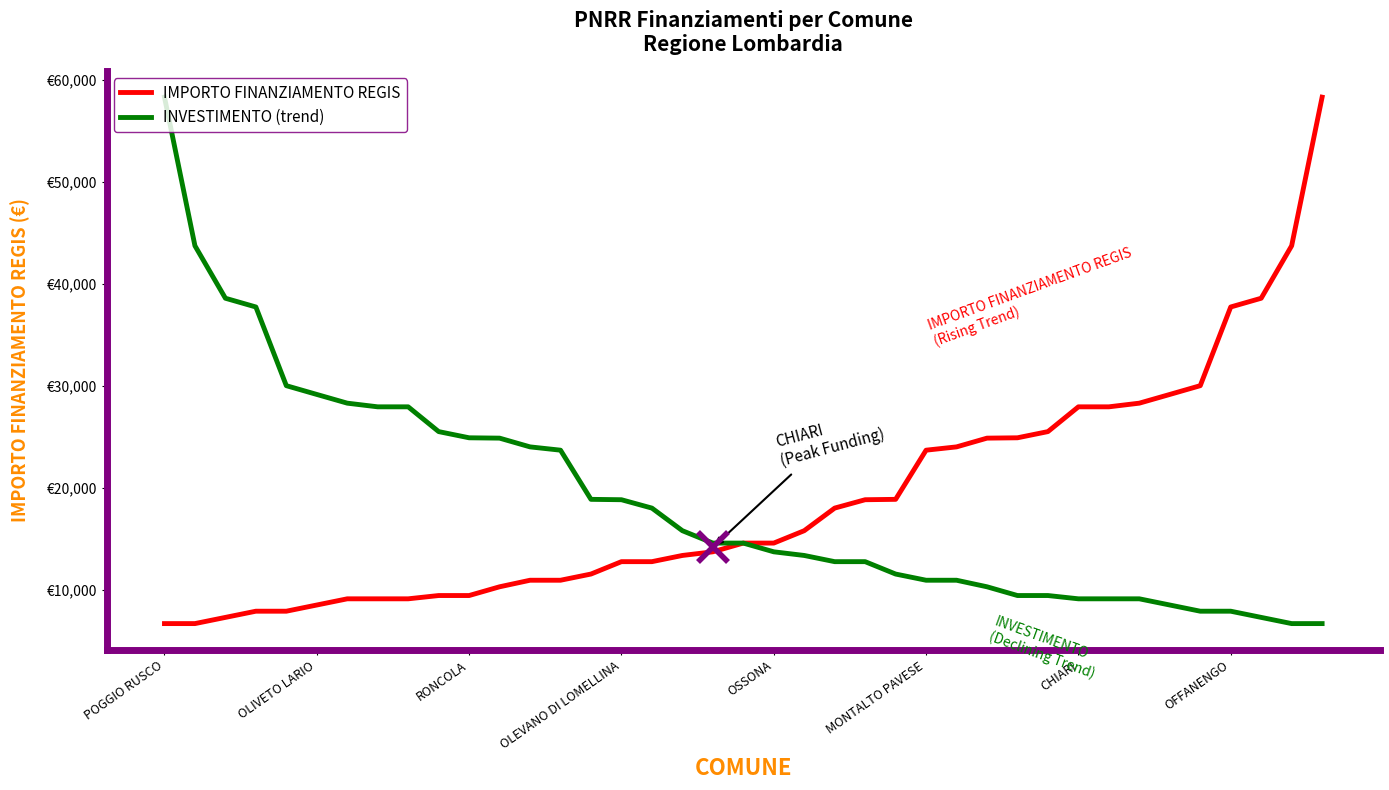

Which category has the lowest value across all series?

POGGIO RUSCO